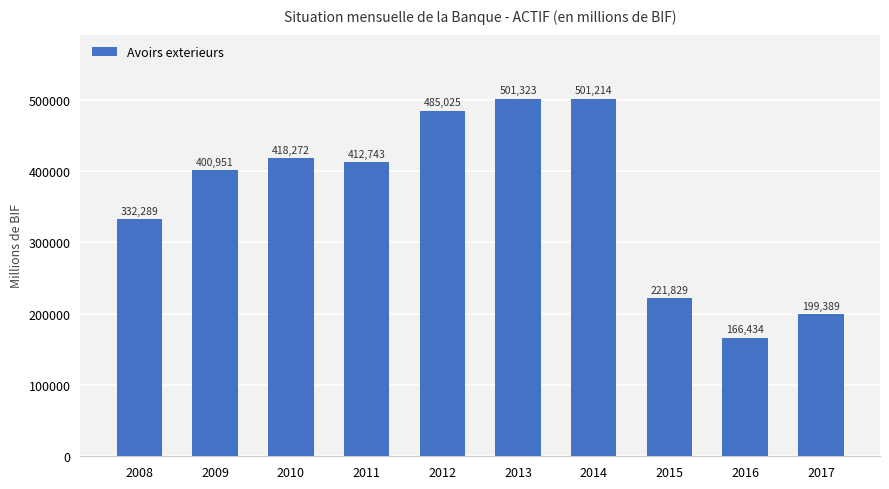

What is the change in value from 2008 to 2015?

-110459.4